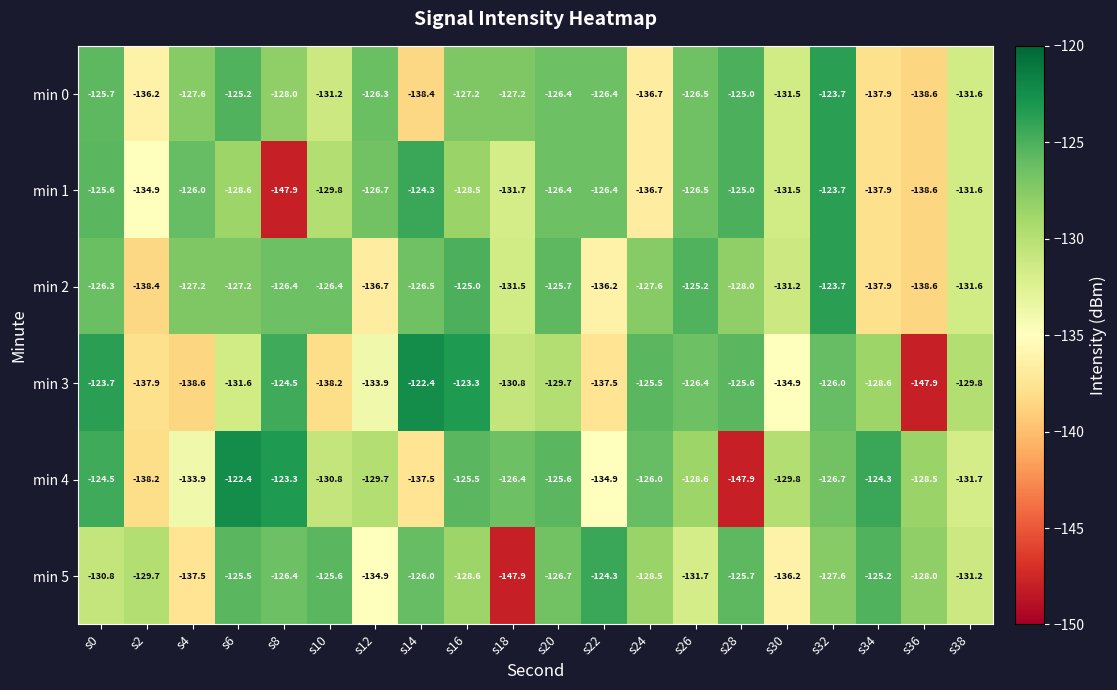

At which category is the sum across all series the highest?

s32